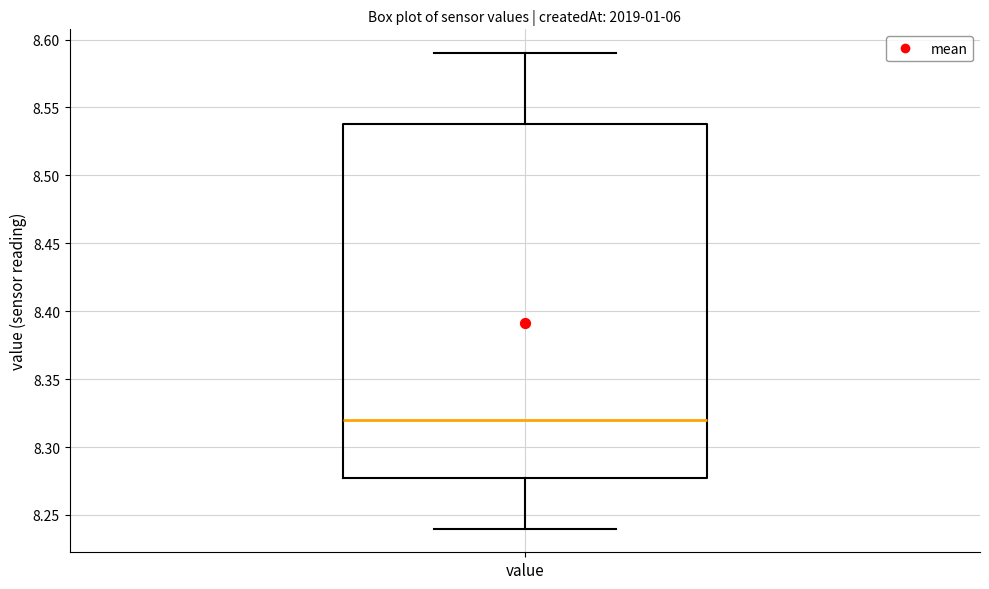

Where does the lower whisker of the box for value end on the y-axis? The values are not printed on the chart, so give them approximately, as read against the axis.

8.24